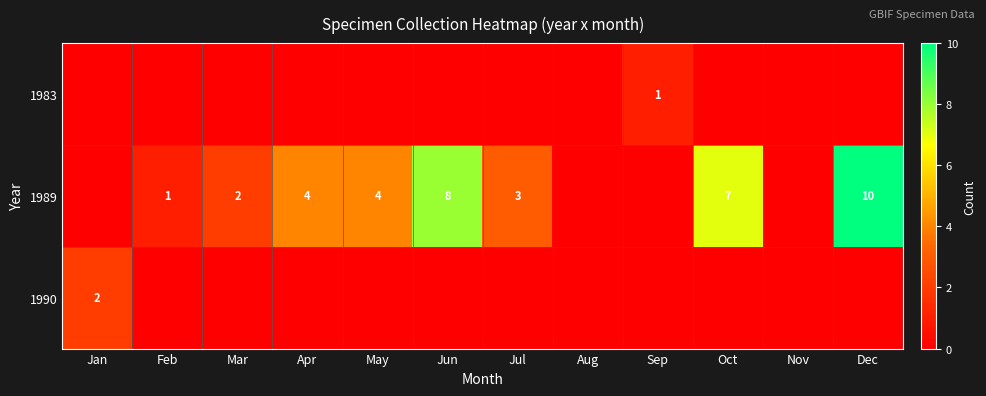

The 1989 series shows 1 at Feb. True or false?

True